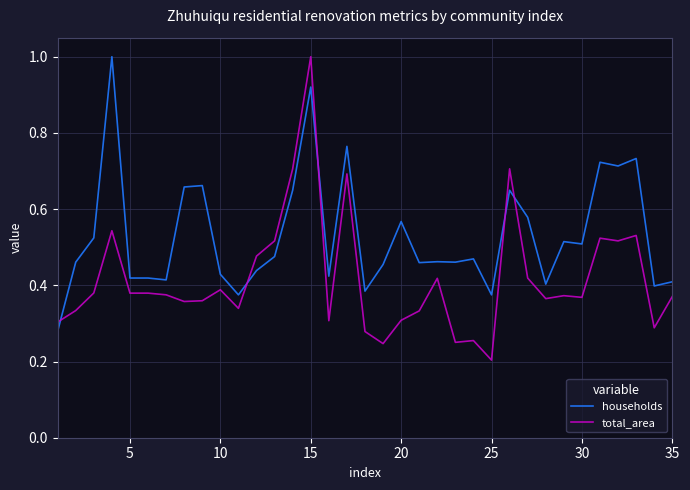

Which series ends up on top after the final intersection of total_area and households?

households